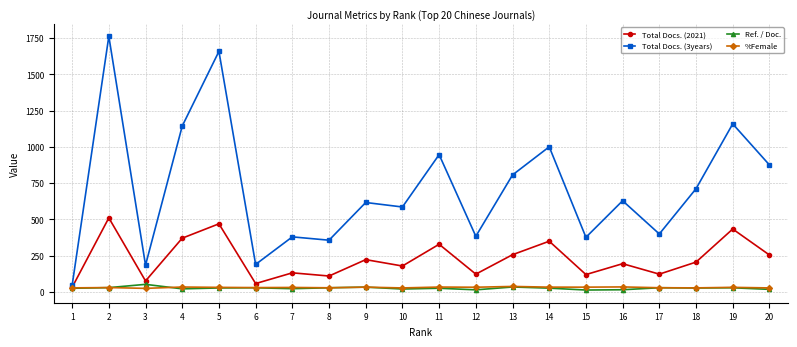

At which category is the sum across all series the highest?

2